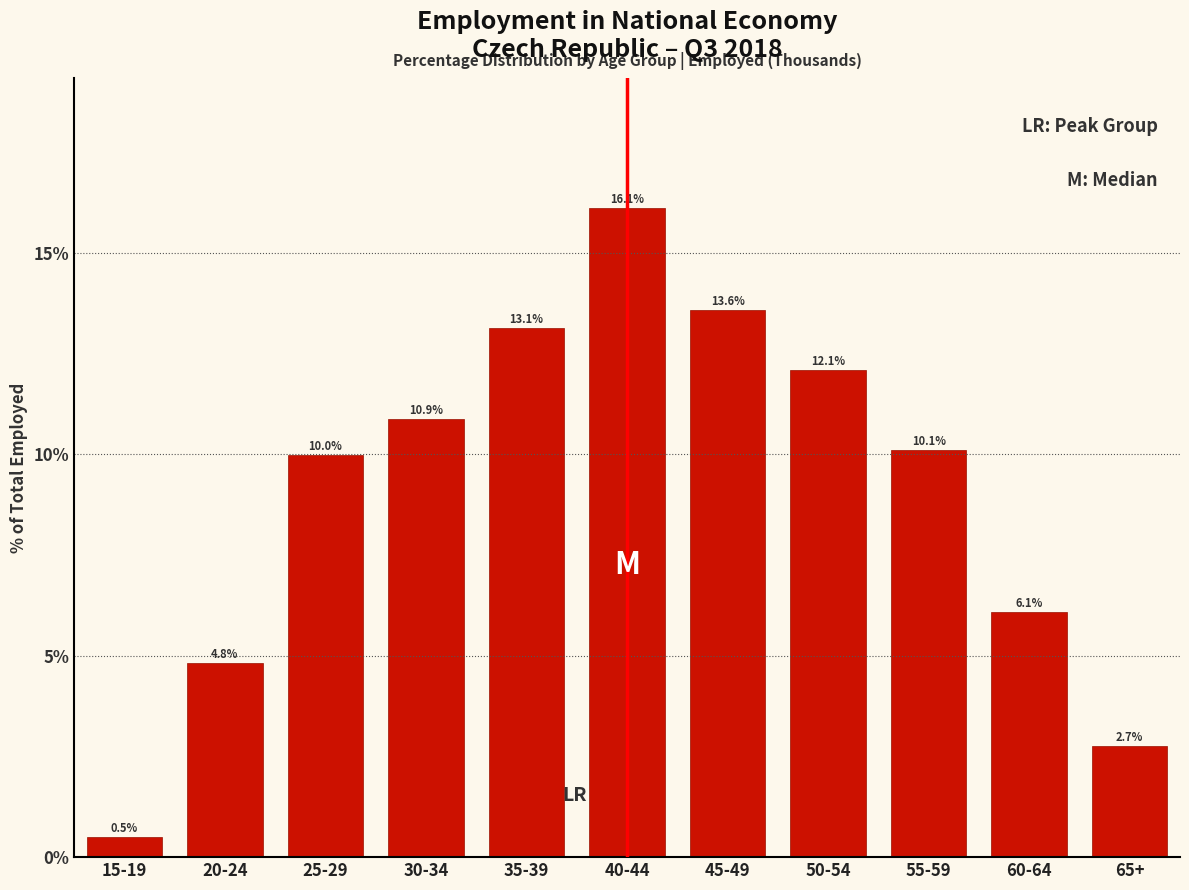

Reading left to right, transcribe all the data shown in this chart.

0.5	4.8	10.0	10.9	13.1	16.1	13.6	12.1	10.1	6.1	2.7